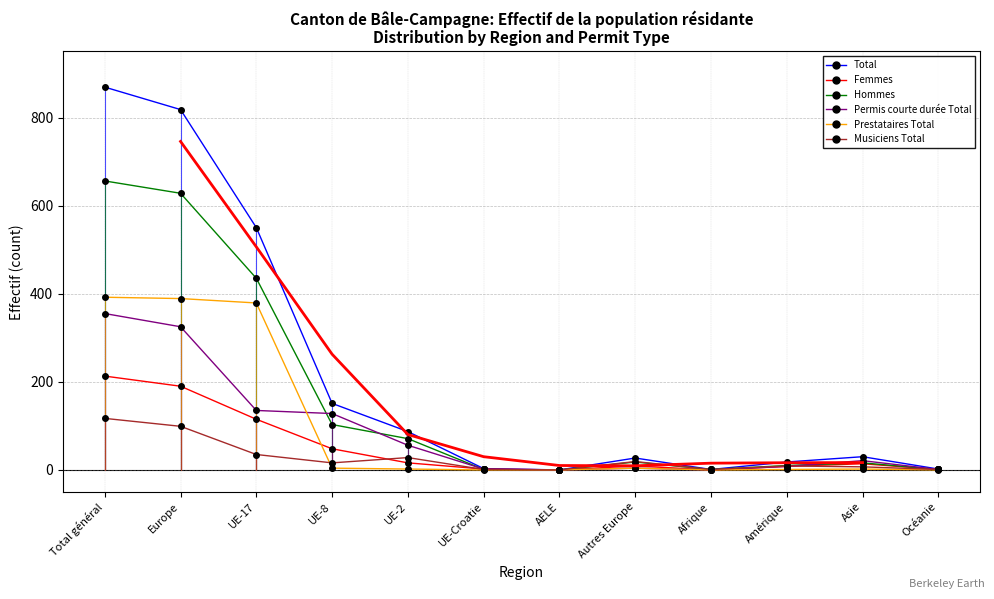

What is the label of the 12th point from the left?

Océanie